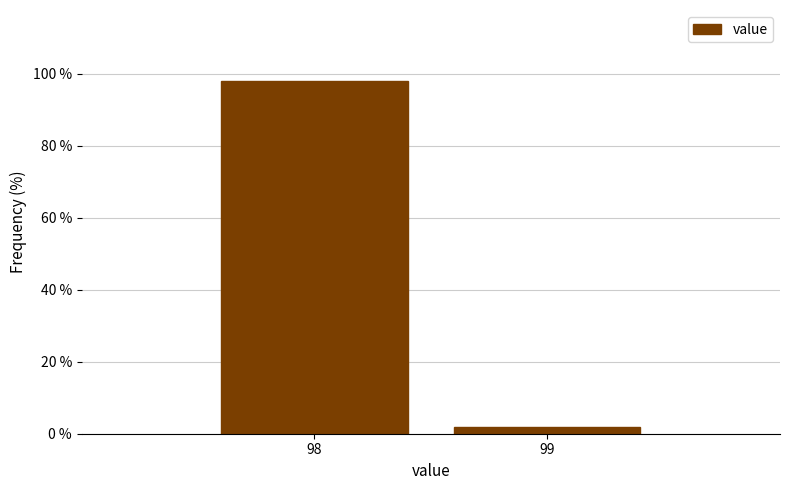

Reading left to right, what are all the values shown in this chart?

98=98.1	99=1.9